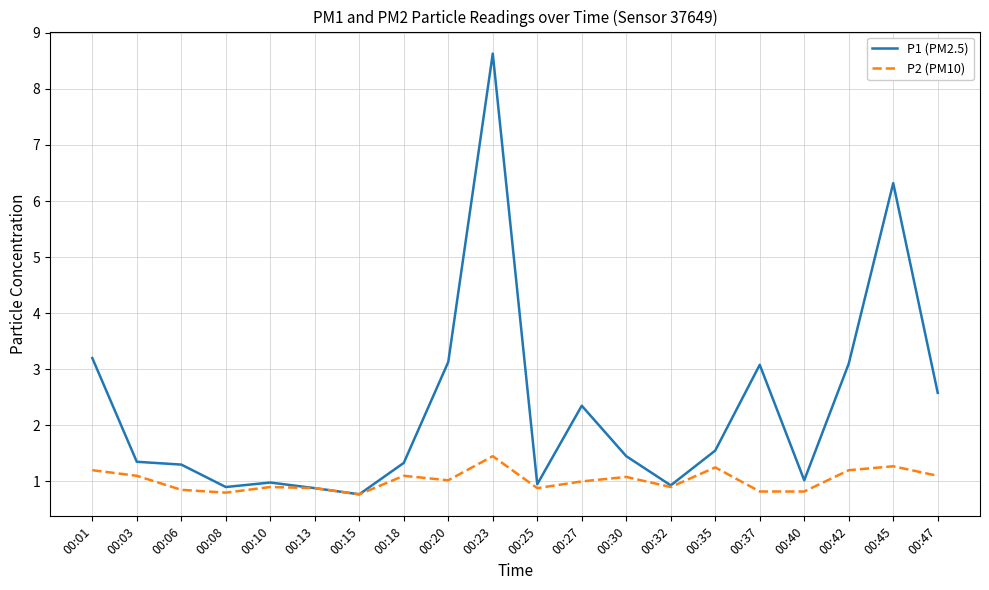

The value of P1 (PM2.5) at 00:47 is 3.5. True or false?

False